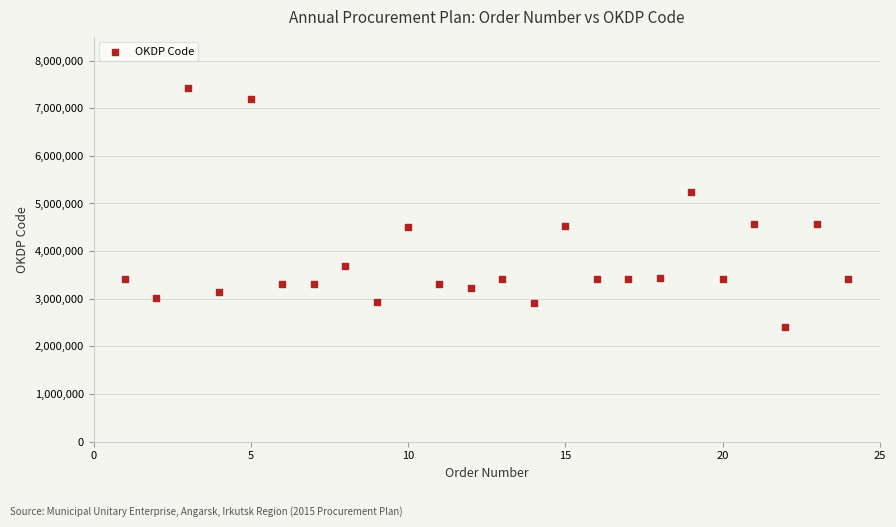

What is the range of X values (max minus min)?

23